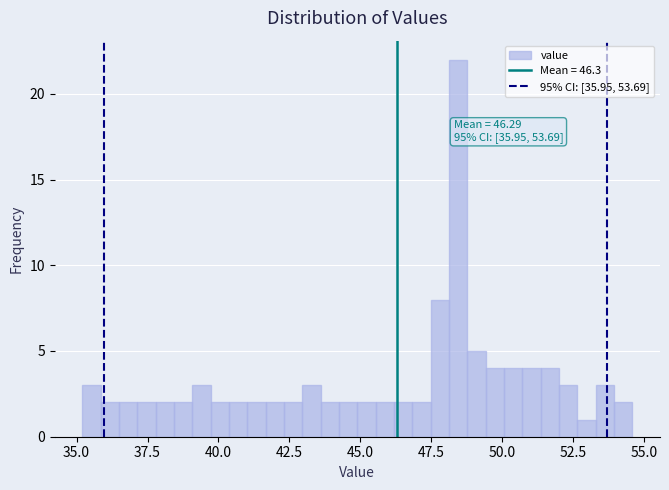

Around what value on the x-axis is the tallest bar? Give the approximate position of its centre, as read against the axis.

48.5